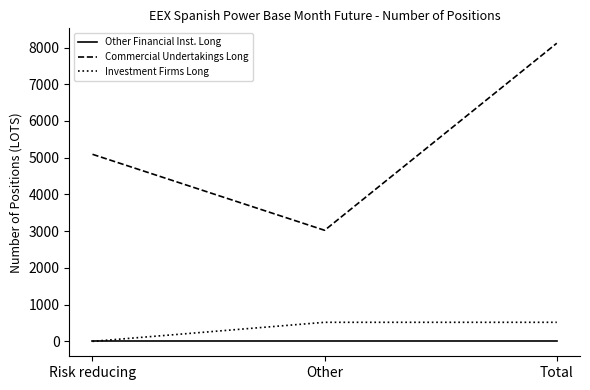

Count the number of data series in this chart.

3